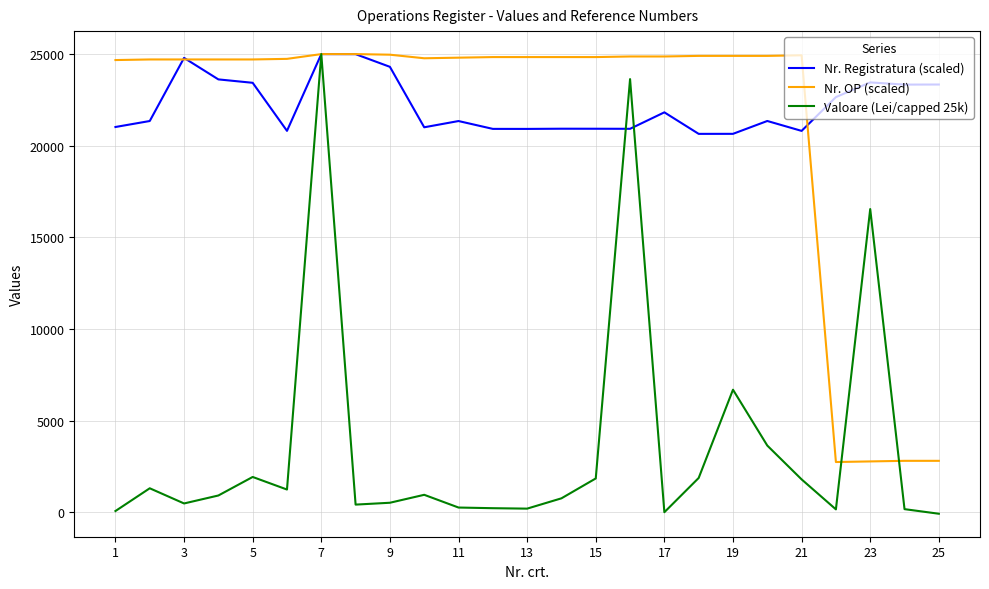

Which series has the largest range (max minus min)?

Valoare (Lei/capped 25k)